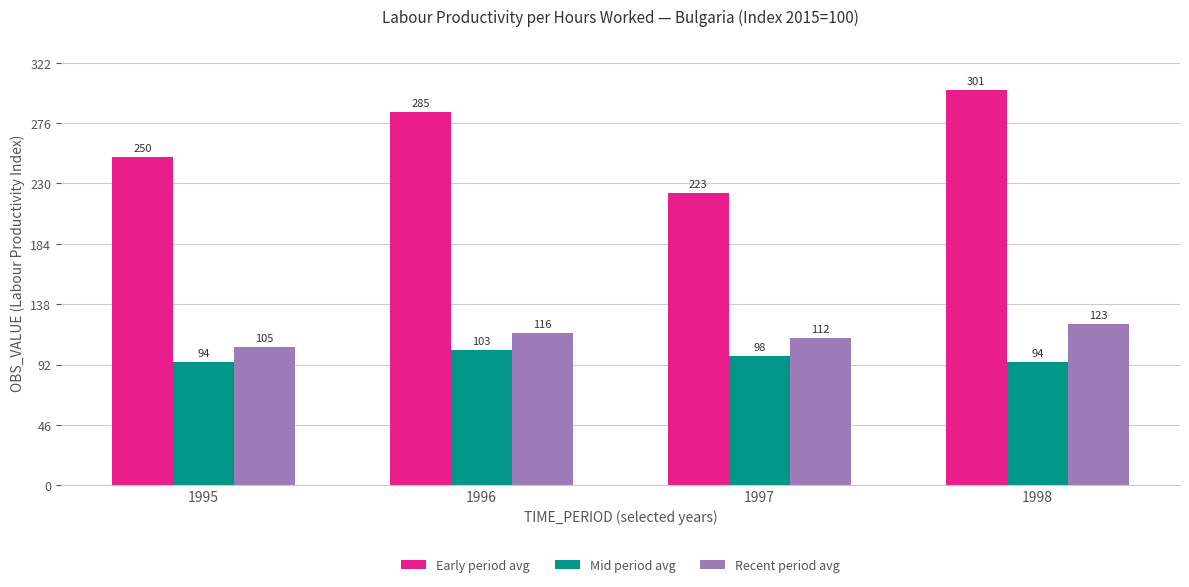

Which series changed the most between 1995 and 1998?

Early period avg